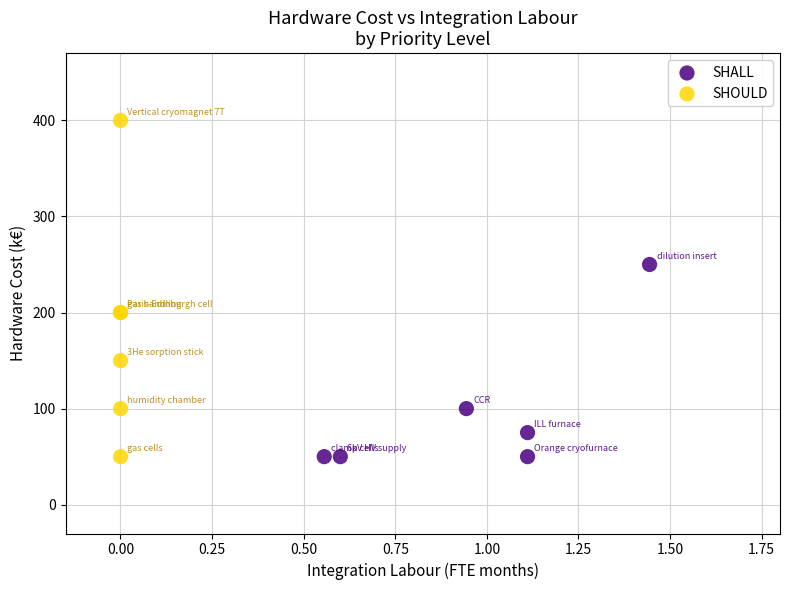

Which series reaches the maximum Y coordinate?

SHOULD